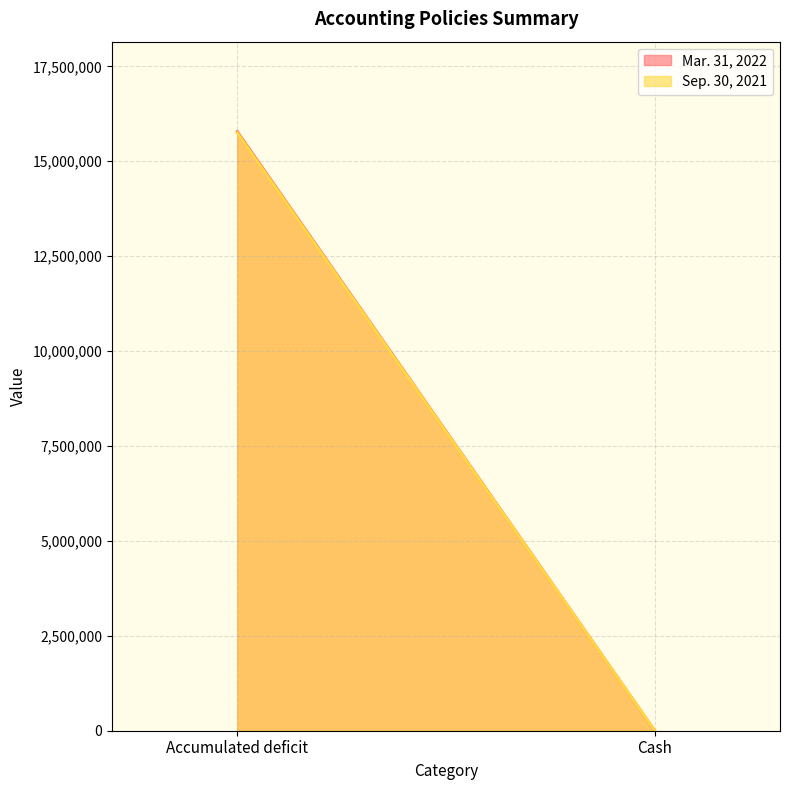

What is the label of the 1st point from the left?

Accumulated deficit